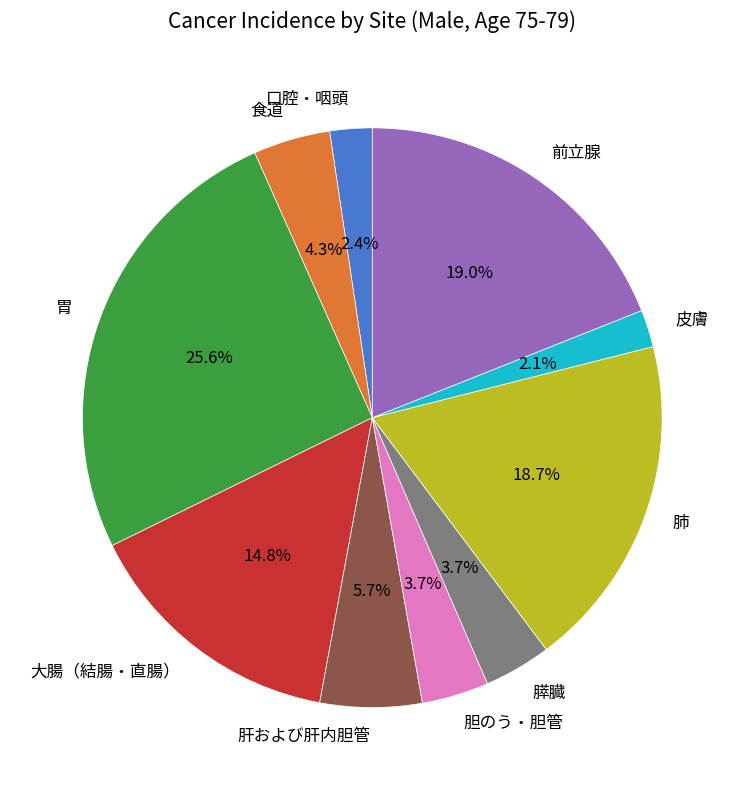

Combined, do 肝および肝内胆管 and 口腔・咽頭 account for over 50%?

No